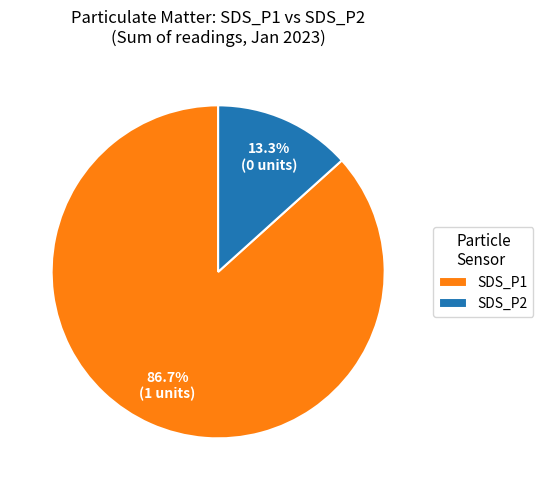

Approximately how many times larger is the value at SDS_P1 compared to SDS_P2?

6.5